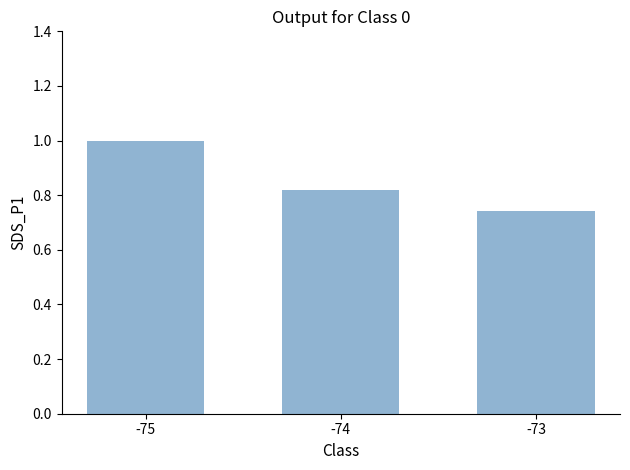

What is the greatest value displayed?

1.0